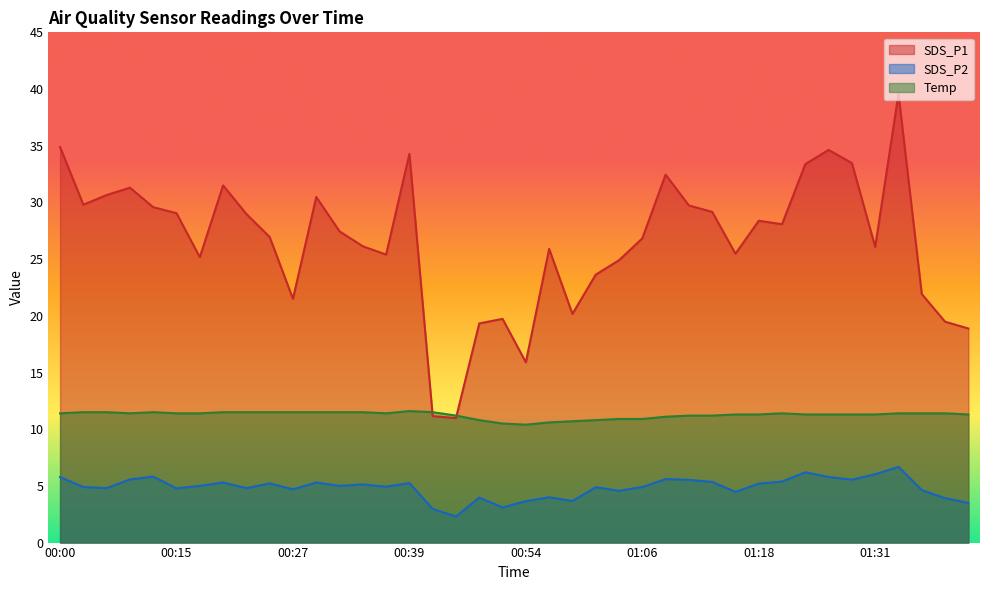

Is the value of SDS_P1 at 00:47 greater than the value of Temp at 01:16?

No